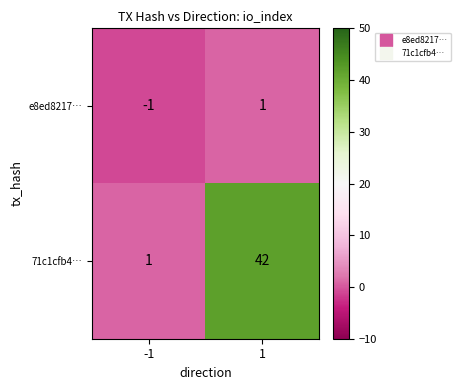

The 71c1cfb4… series shows 67 at 1. True or false?

False